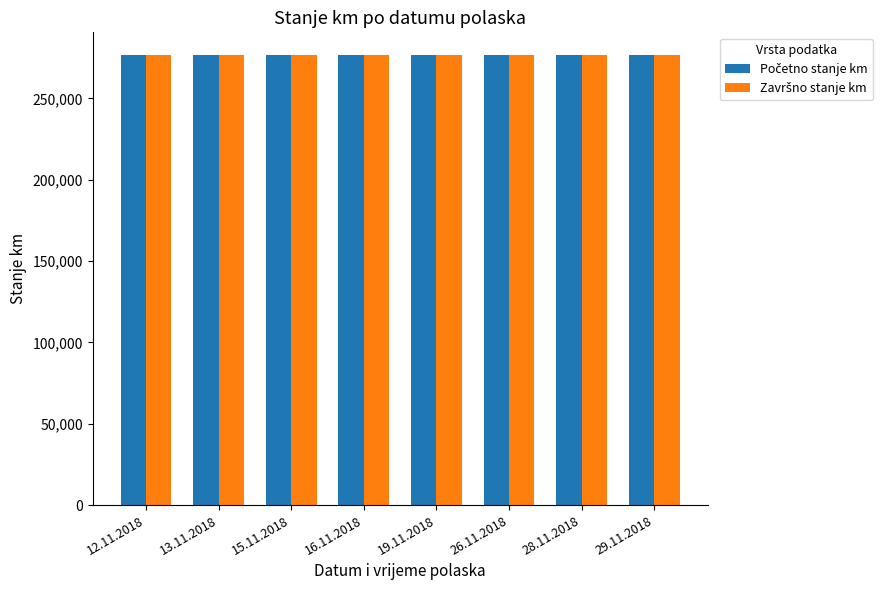

What is the total value across all series at 26.11.2018?

553450